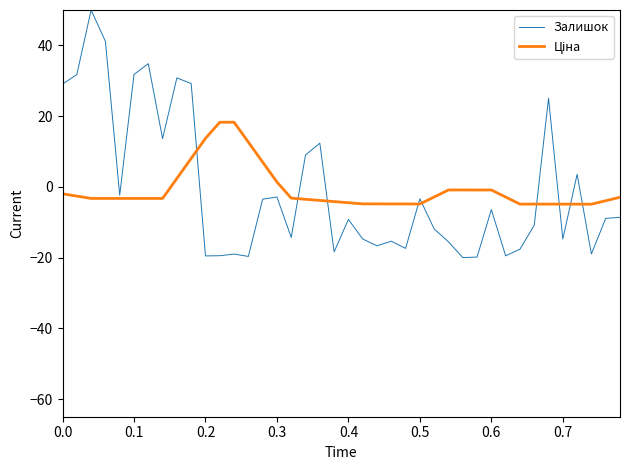

Which series has the largest range (max minus min)?

Залишок